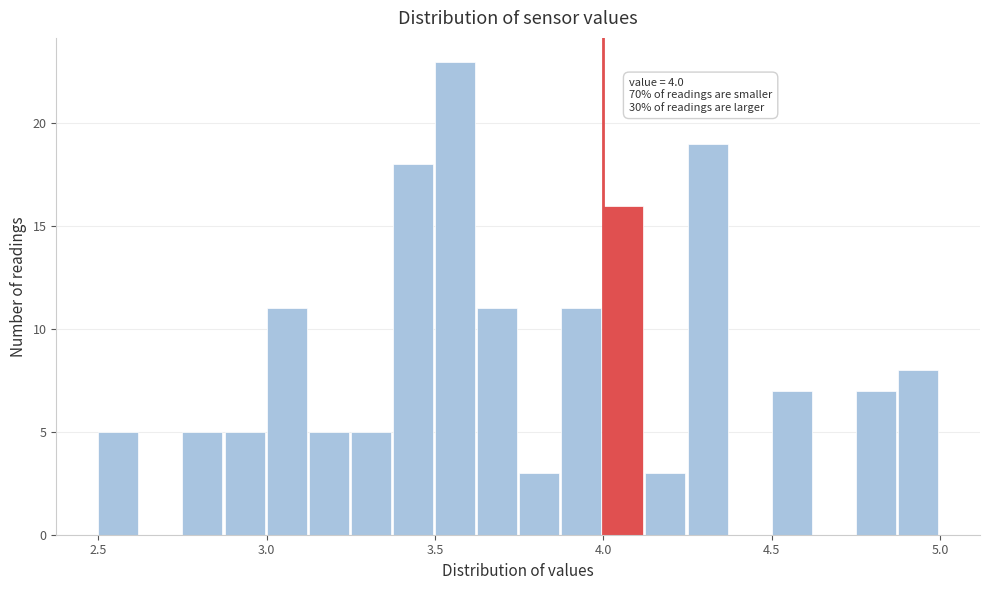

Read against the x-axis, roughly where is the centre of the tallest bar?

3.55